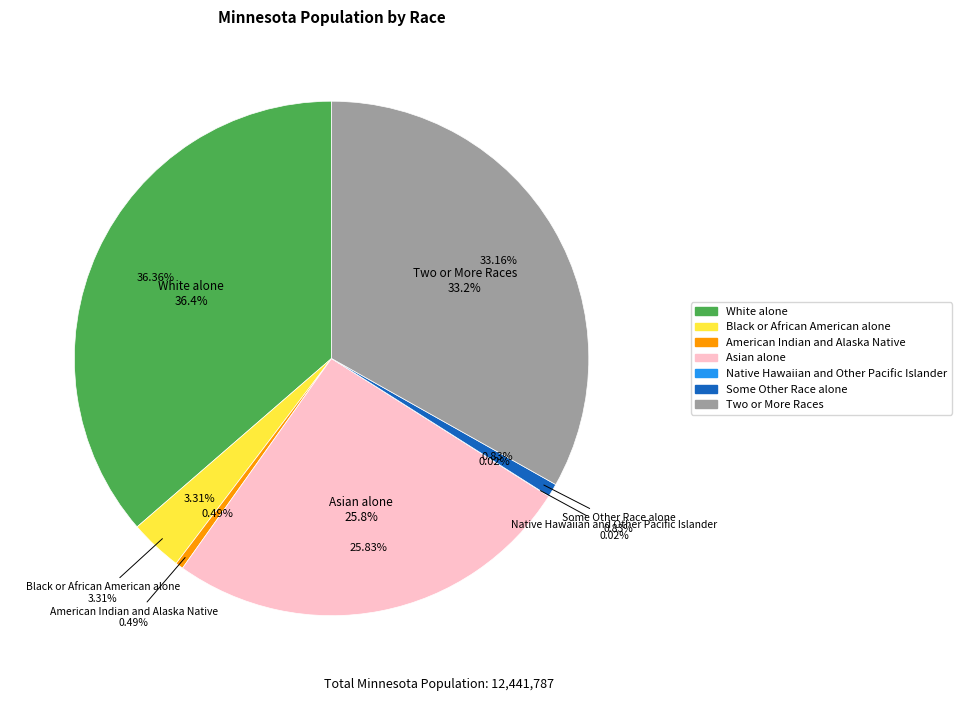

True or false: Some Other Race alone accounts for 9% of the total.

False